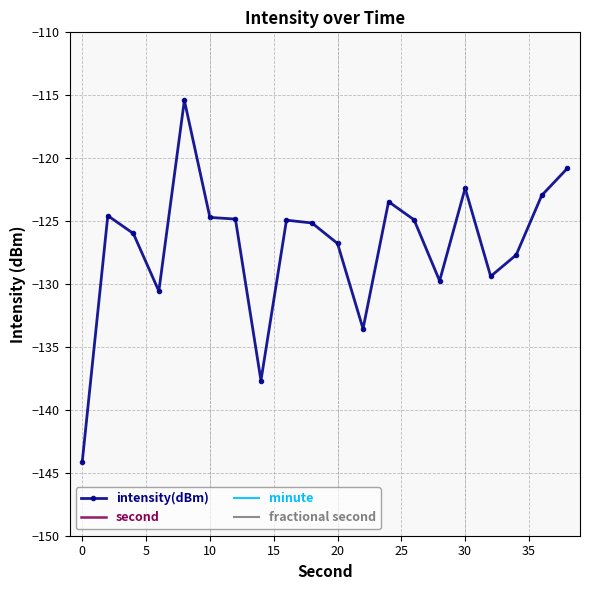

What is the minimum value shown in the chart?

-144.1